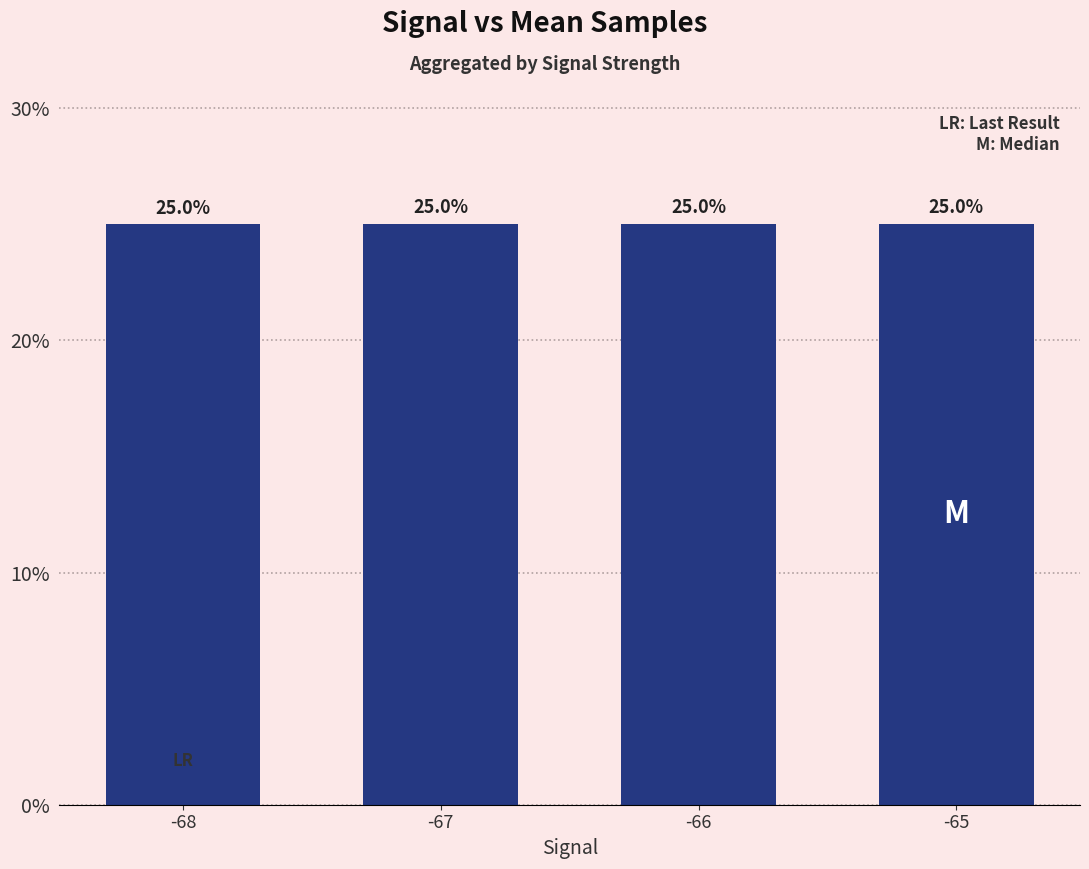

What is the value of the 1st bar from the left?

25.0